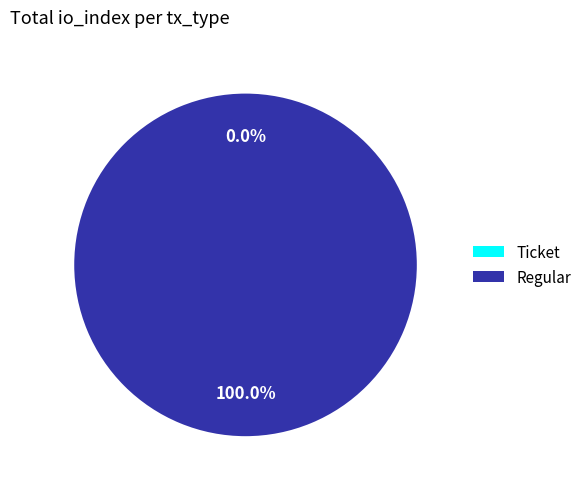

Rank the categories by value from highest to lowest.

Regular, Ticket